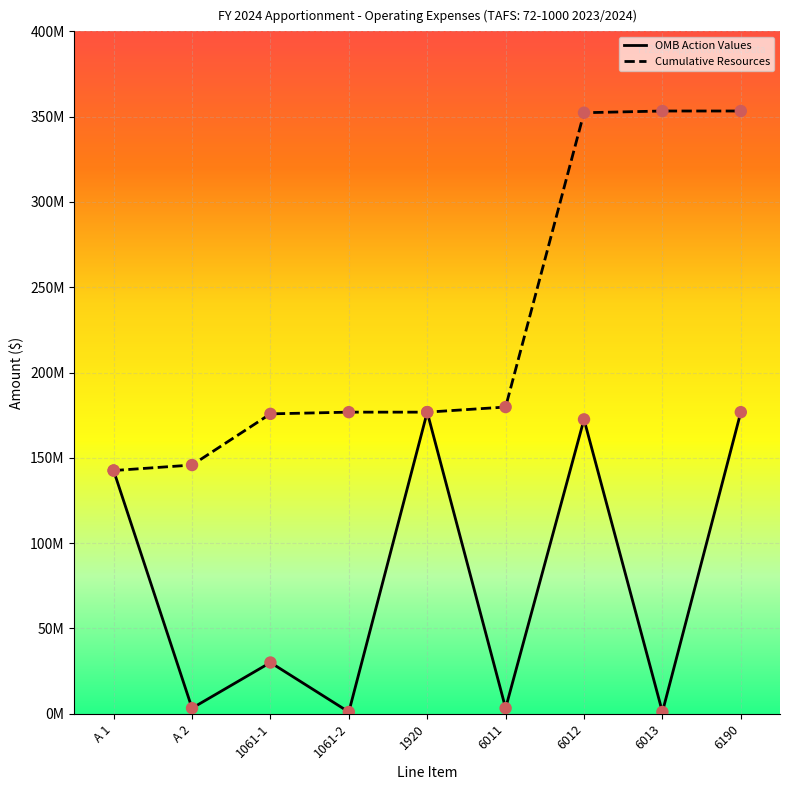

What are all the series names shown in the legend?

OMB Action Values, Cumulative Resources